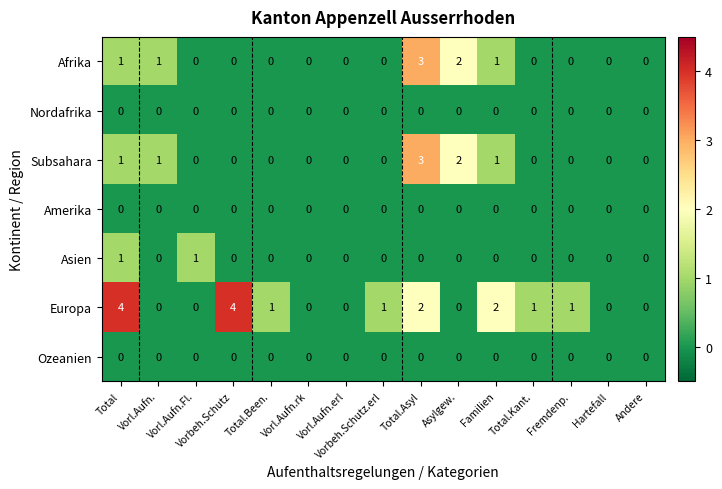

How many data points does each series have?

15